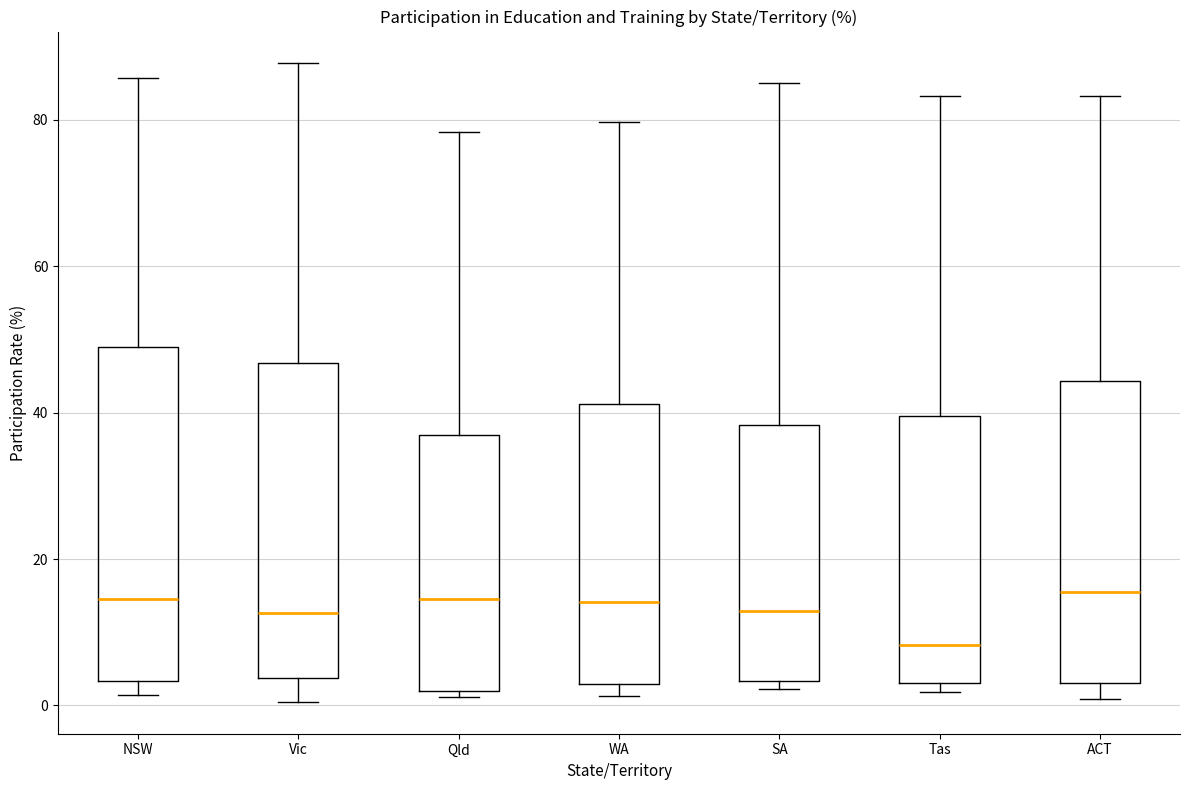

Where does the upper whisker of the box for WA end on the y-axis? The values are not printed on the chart, so give them approximately, as read against the axis.

80